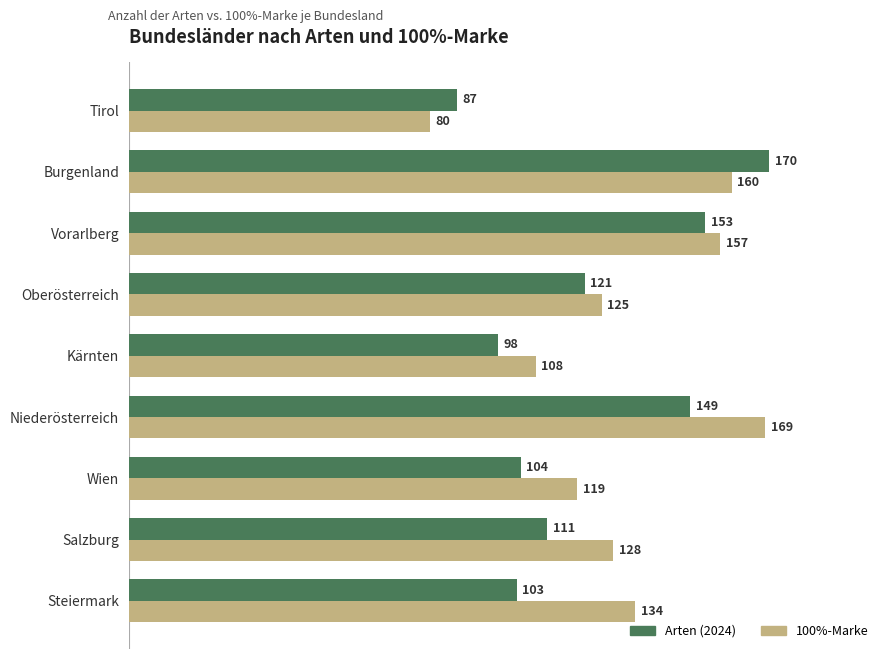

What is the total value across all series at Wien?

223.0